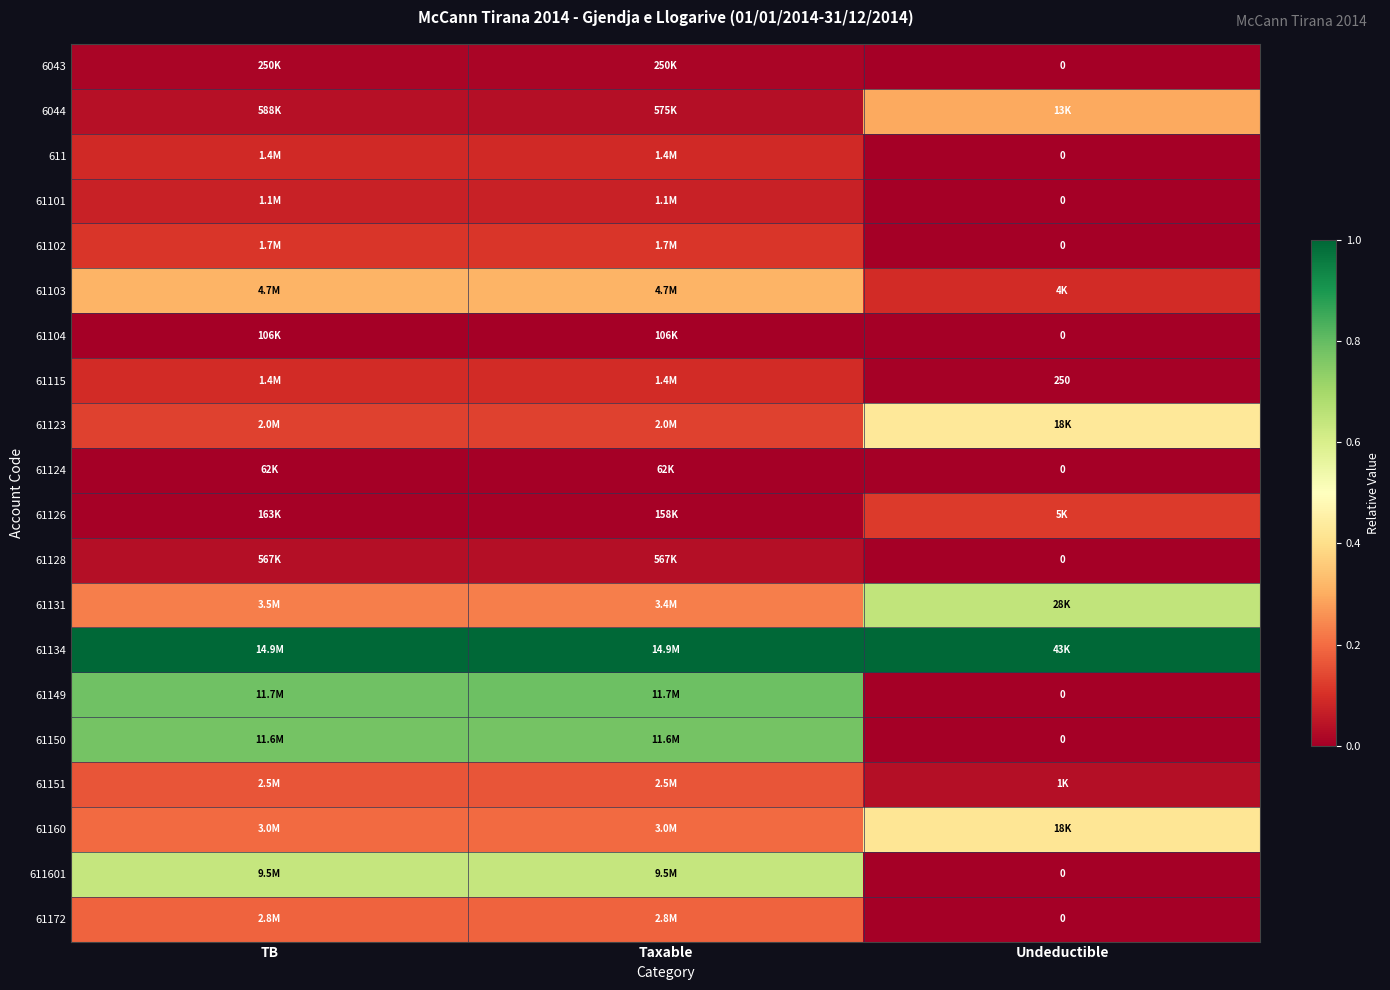

How many series are shown in this chart?

20